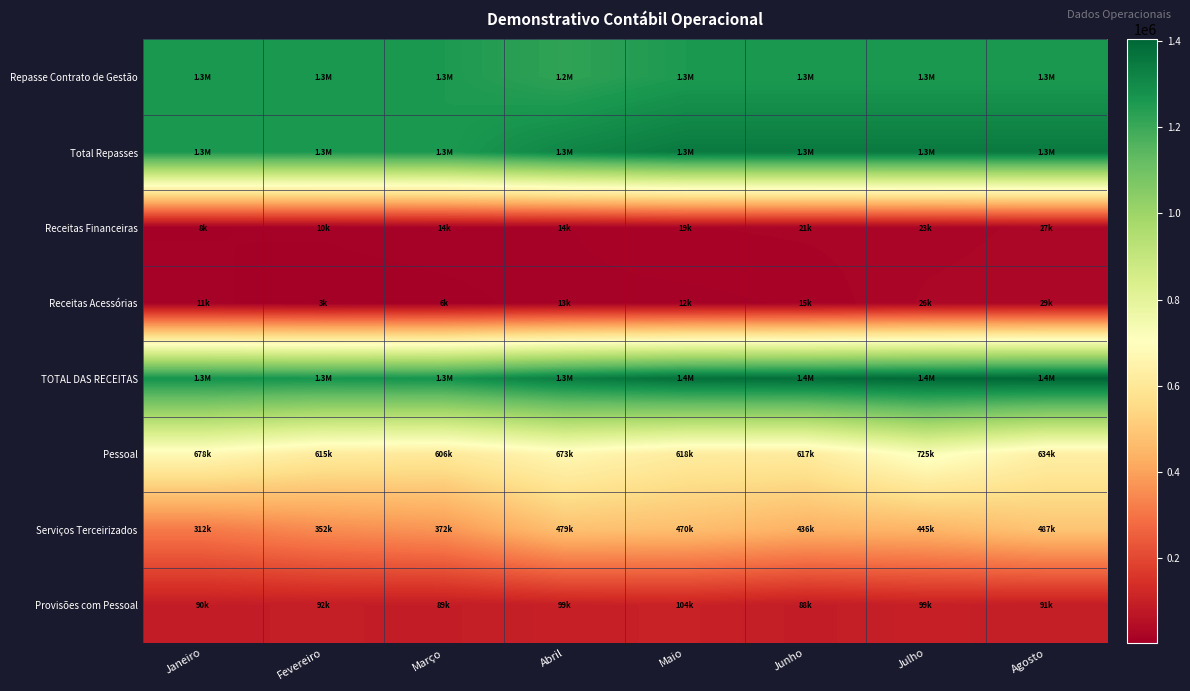

What is the difference between the highest and lowest values at Janeiro?

1266715.7